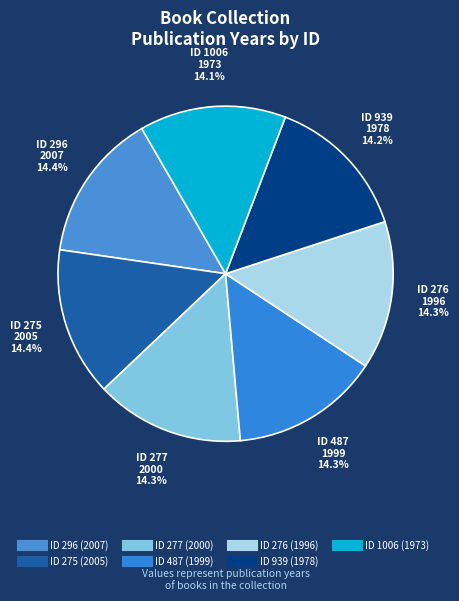

How many segments does this pie chart have?

7